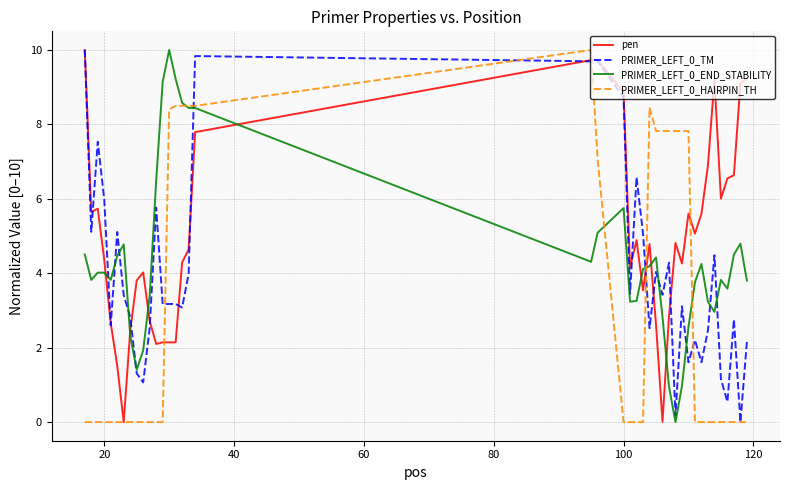

Which series has the largest total across all categories?

pen